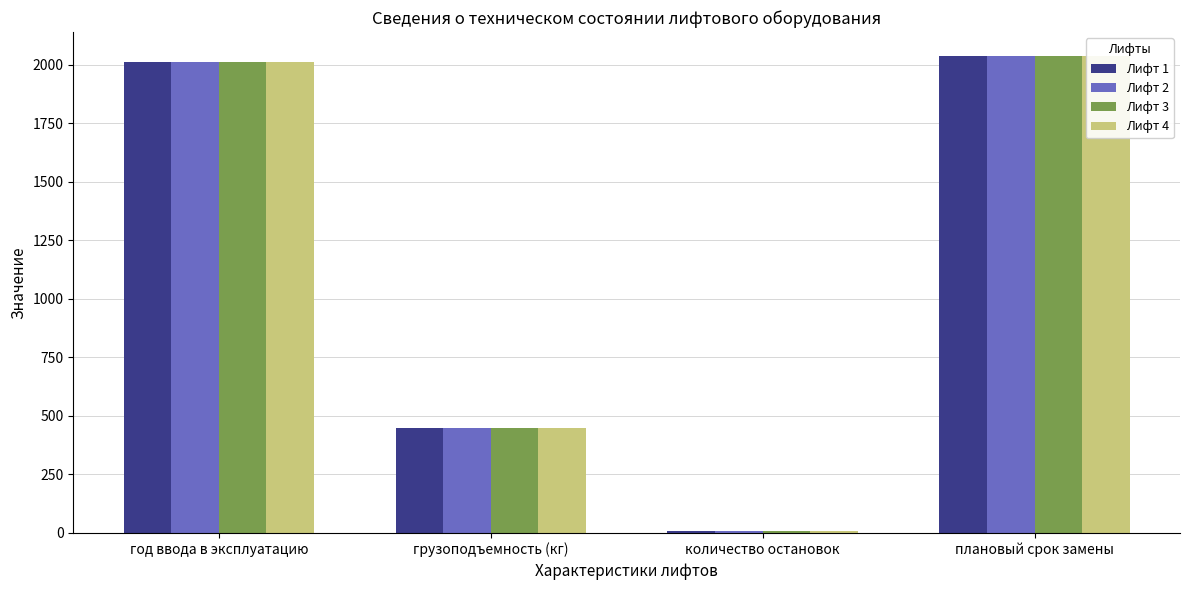

What is the sum of the Лифт 1 values at грузоподъемность (кг) and год ввода в эксплуатацию?

2462